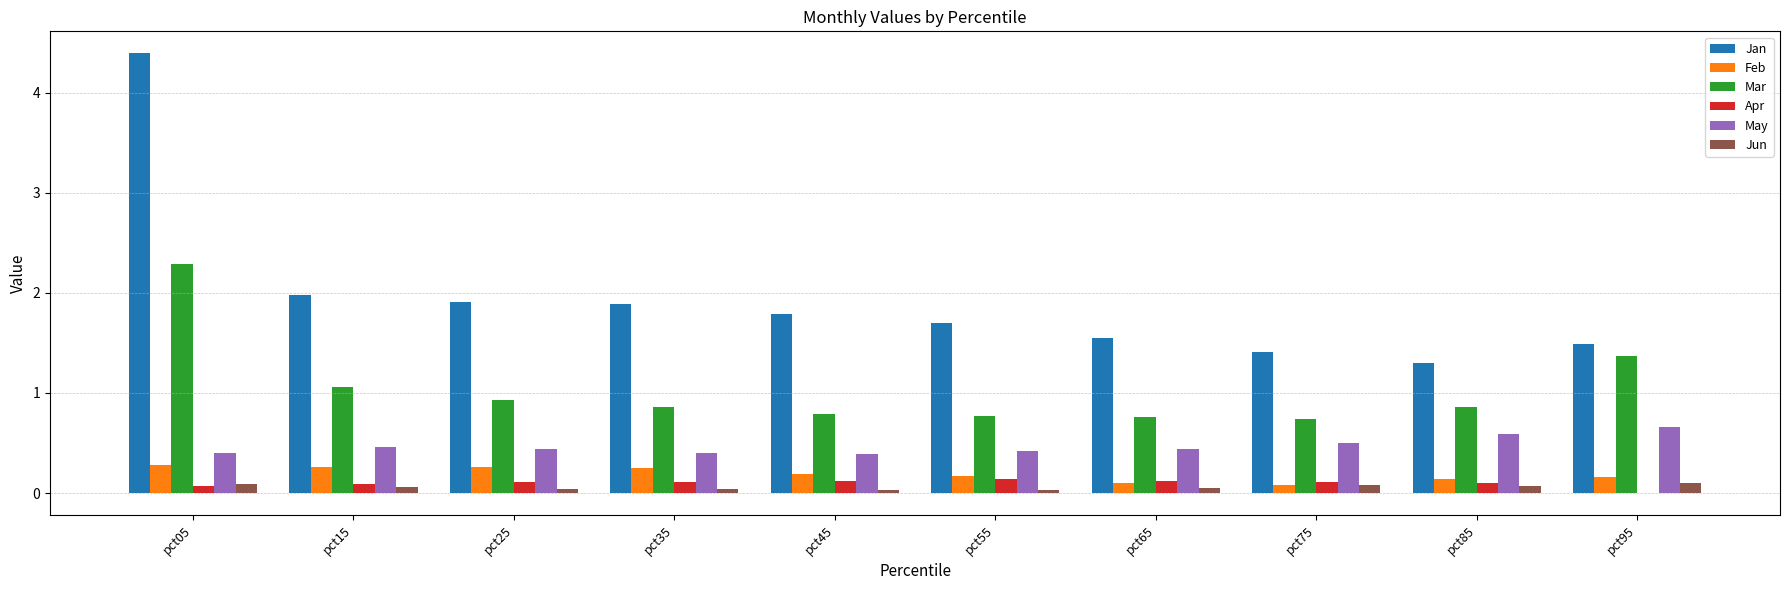

What is the total value across all series at pct65?

3.0